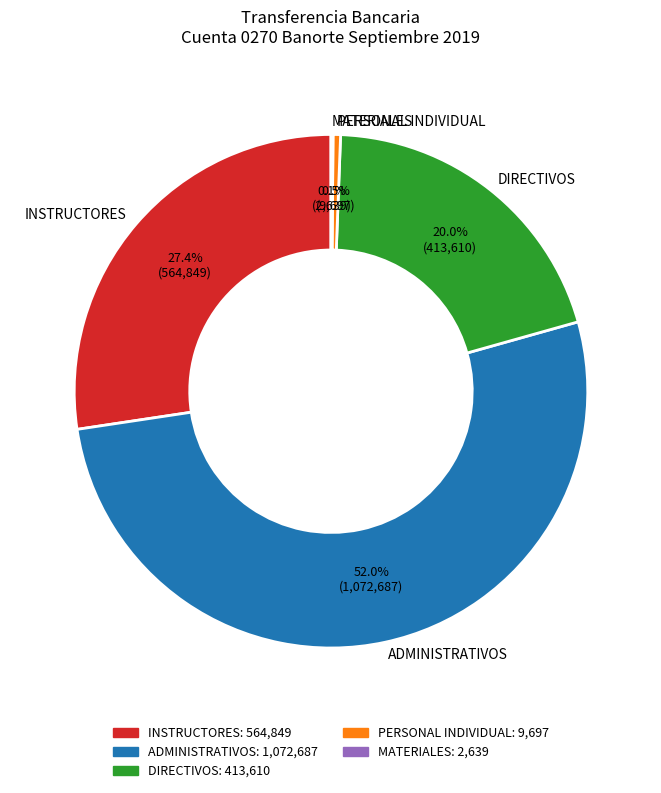

Is there any slice that represents more than half of the pie?

Yes